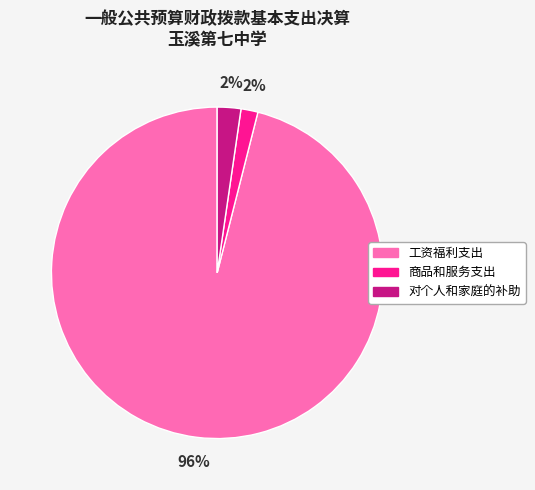

Does 商品和服务支出 account for over 50% of the chart?

No